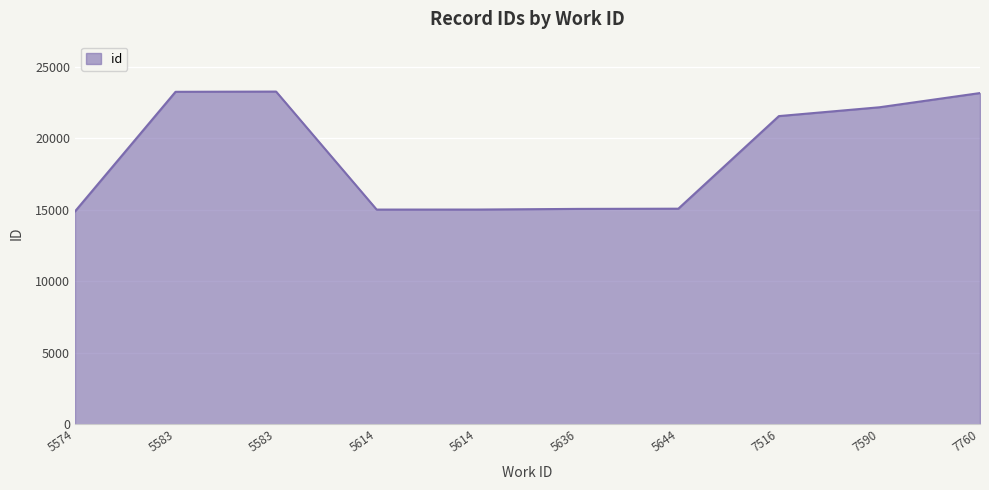

Between 5636 and 5614, which is larger?

5636